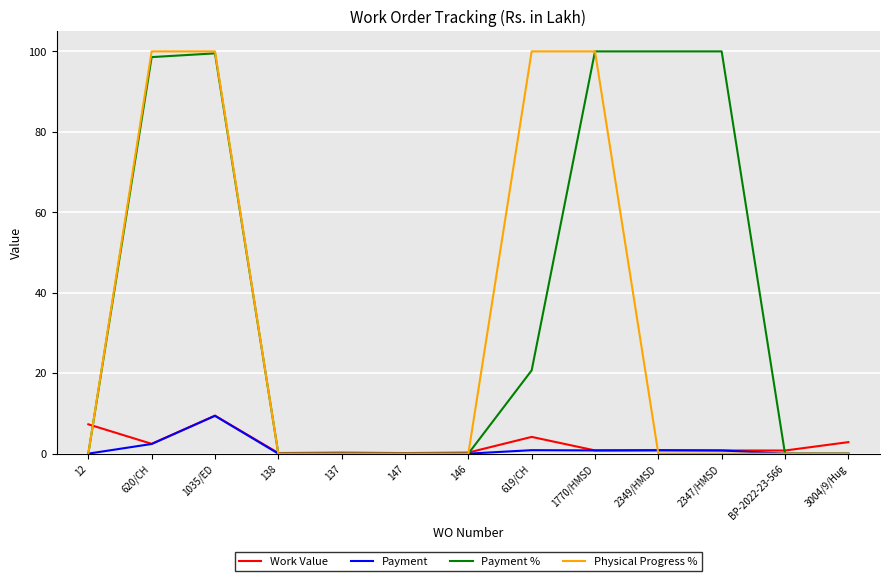

The value of Payment at BP-2022-23-566 is 3.9. True or false?

False